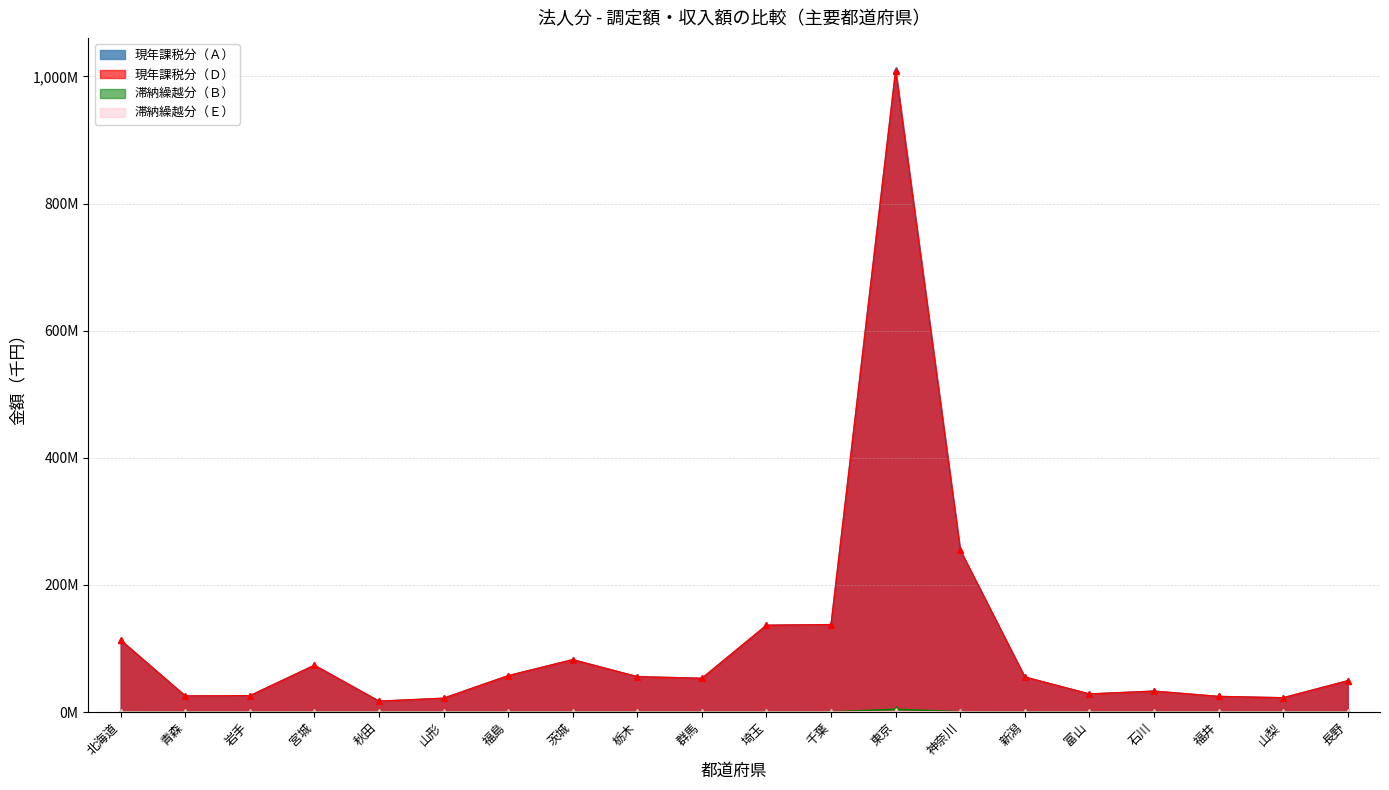

The 現年課税分（Ｄ） series shows 24518638 at 福井. True or false?

True